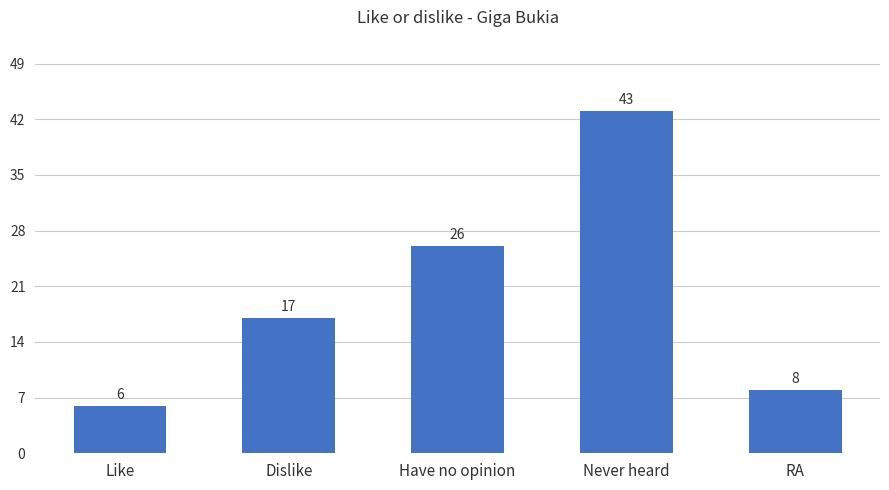

List the labels in order of value, largest first.

Never heard, Have no opinion, Dislike, RA, Like